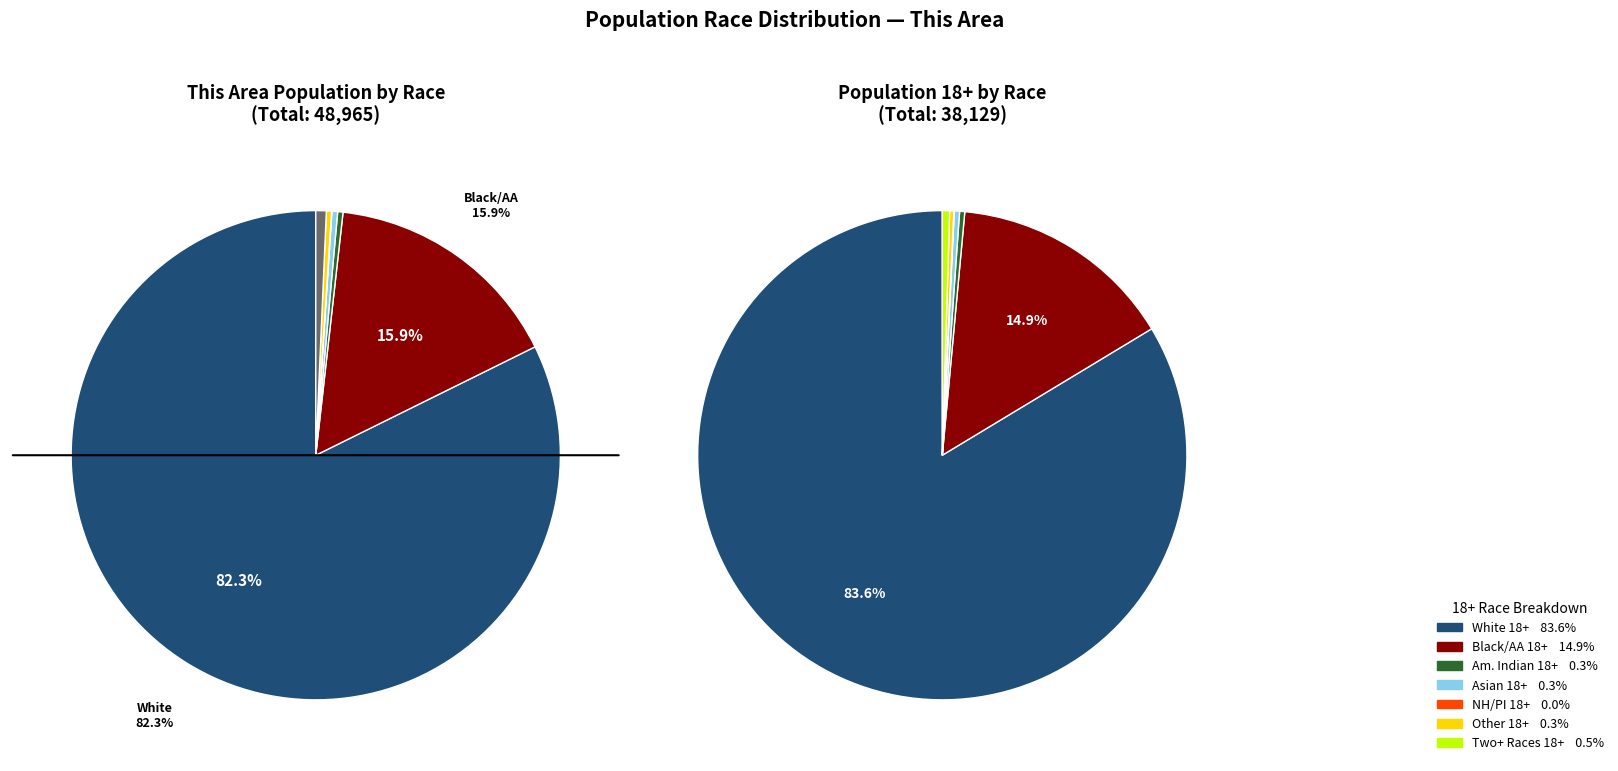

How many segments does this pie chart have?

7